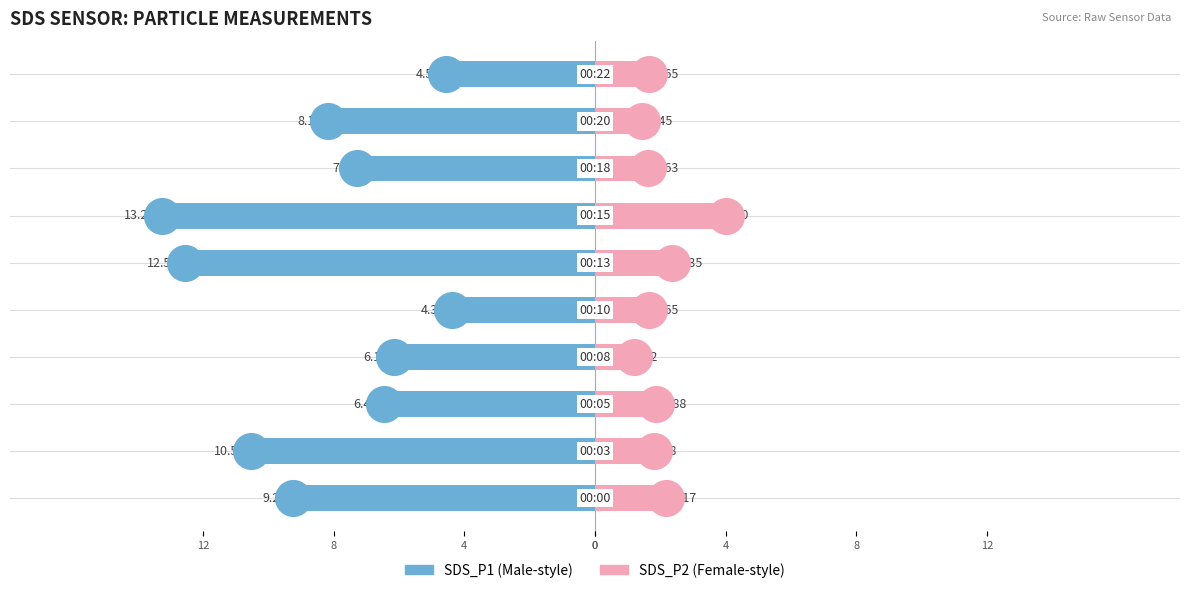

What are all the series names shown in the legend?

SDS_P1, SDS_P2